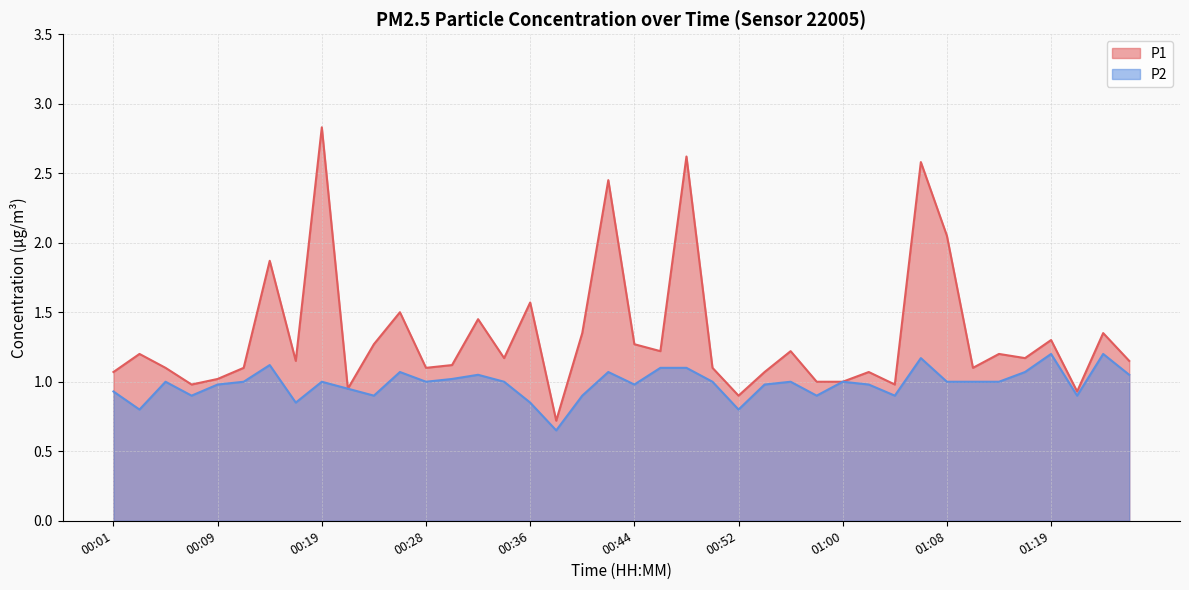

At which label does P1 reach its minimum?

00:38